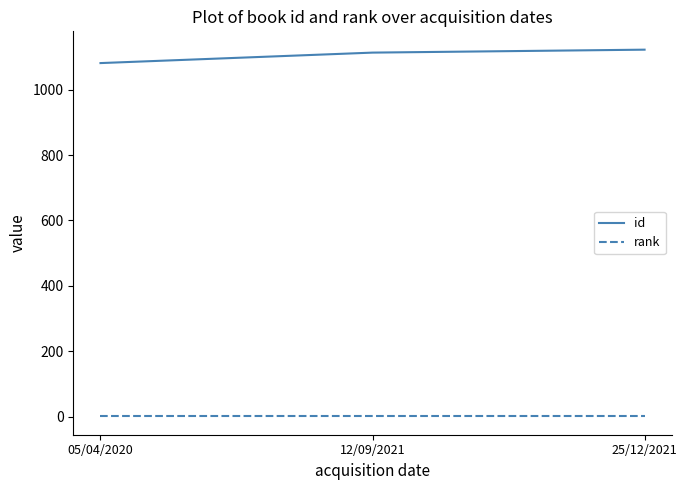

Is it true that id equals 669 at 12/09/2021?

False